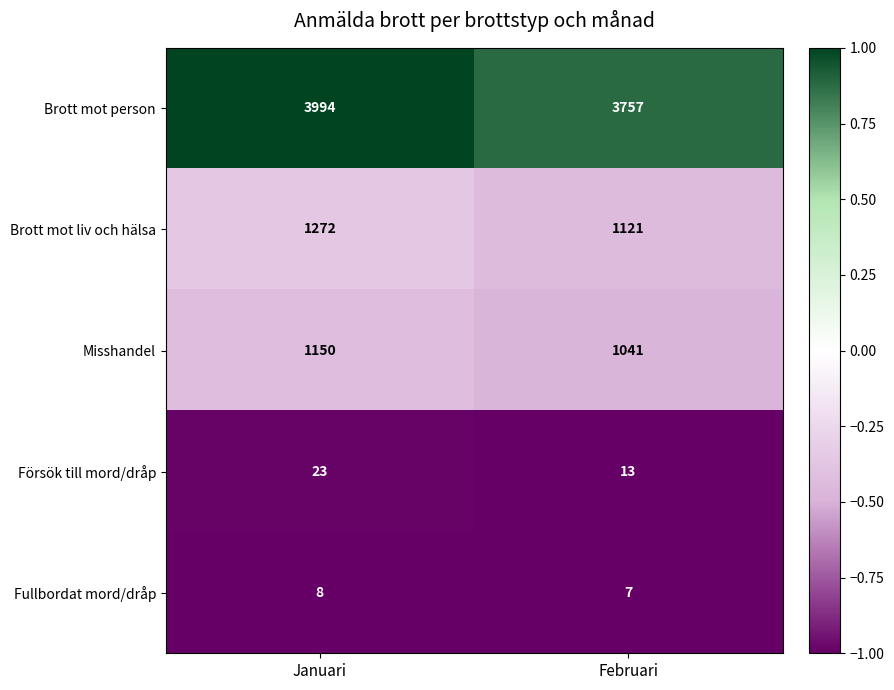

Rank the series at Februari from lowest to highest value.

Fullbordat mord/dråp, Försök till mord/dråp, Misshandel, Brott mot liv och hälsa, Brott mot person